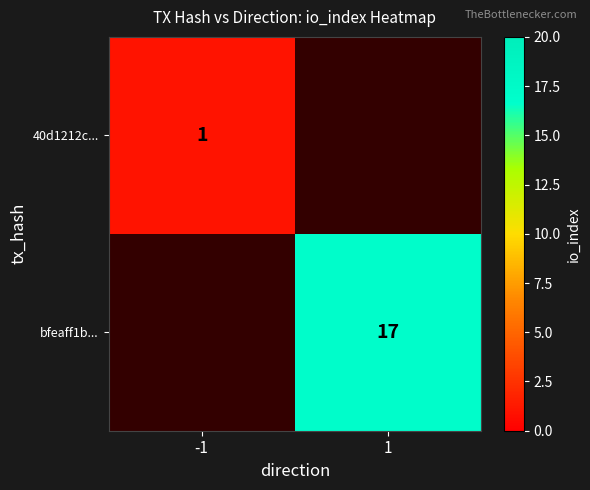

What is the approximate value of bfeaff1b... at 1?

17.0